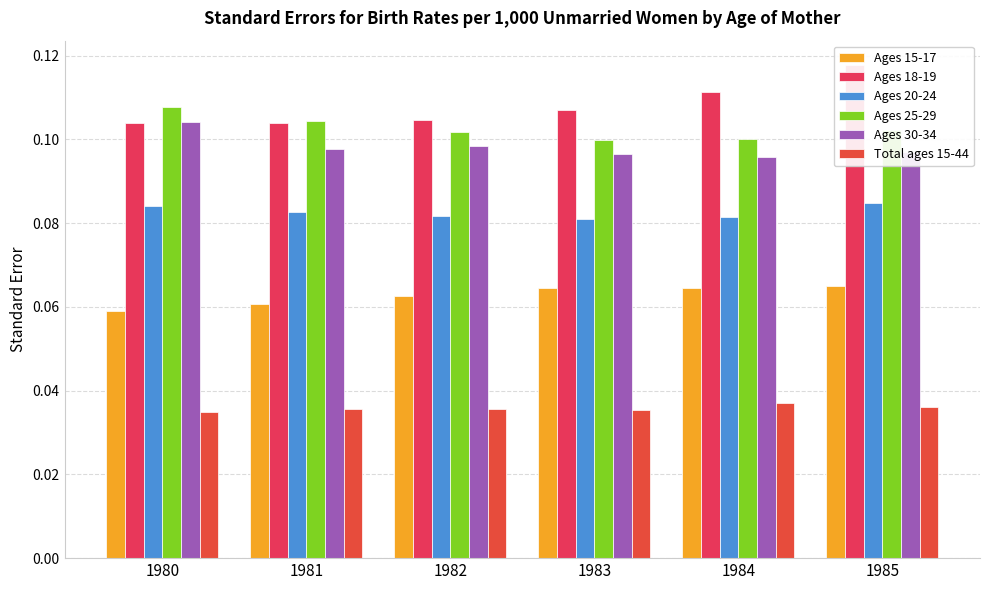

Is it true that Ages 25-29 equals 0.1 at 1980?

True